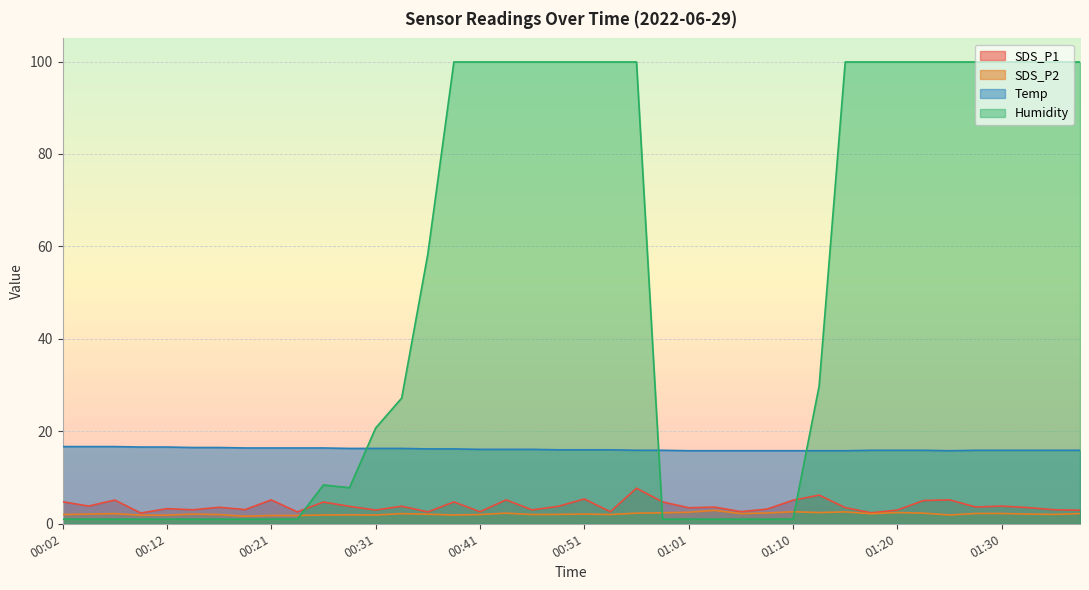

Reading left to right, list all the values displayed in this chart.

SDS_P1: 4.8	3.8	5.1	2.3	3.3	3.0	3.6	3.1	5.2	2.6	4.7	3.8	3.0	3.8	2.6	4.7	2.6	5.2	3.0	3.8	5.4	2.6	7.7	4.7	3.5	3.6	2.6	3.2	5.1	6.2	3.5	2.4	3.0	5.0	5.2	3.6	3.8	3.5	3.0	2.9
SDS_P2: 2.0	2.1	2.2	1.9	1.9	2.1	2.0	1.6	1.8	1.8	1.9	1.9	1.9	2.2	2.1	1.9	2.0	2.3	2.0	2.0	2.1	2.0	2.3	2.4	2.5	2.9	2.2	2.3	2.6	2.4	2.6	2.2	2.4	2.3	1.9	2.2	2.2	2.1	2.0	2.2
Temp: 16.7	16.7	16.7	16.6	16.6	16.5	16.5	16.4	16.4	16.4	16.4	16.3	16.3	16.3	16.2	16.2	16.1	16.1	16.1	16.0	16.0	16.0	15.9	15.9	15.8	15.8	15.8	15.8	15.8	15.8	15.8	15.9	15.9	15.9	15.8	15.9	15.9	15.9	15.9	15.9
Humidity: 1.0	1.0	1.0	1.0	1.0	1.0	1.0	1.0	1.0	1.0	8.4	7.8	20.7	27.2	58.3	99.9	99.9	99.9	99.9	99.9	99.9	99.9	99.9	1.0	1.0	1.0	1.0	1.0	1.0	29.8	99.9	99.9	99.9	99.9	99.9	99.9	99.9	99.9	99.9	99.9